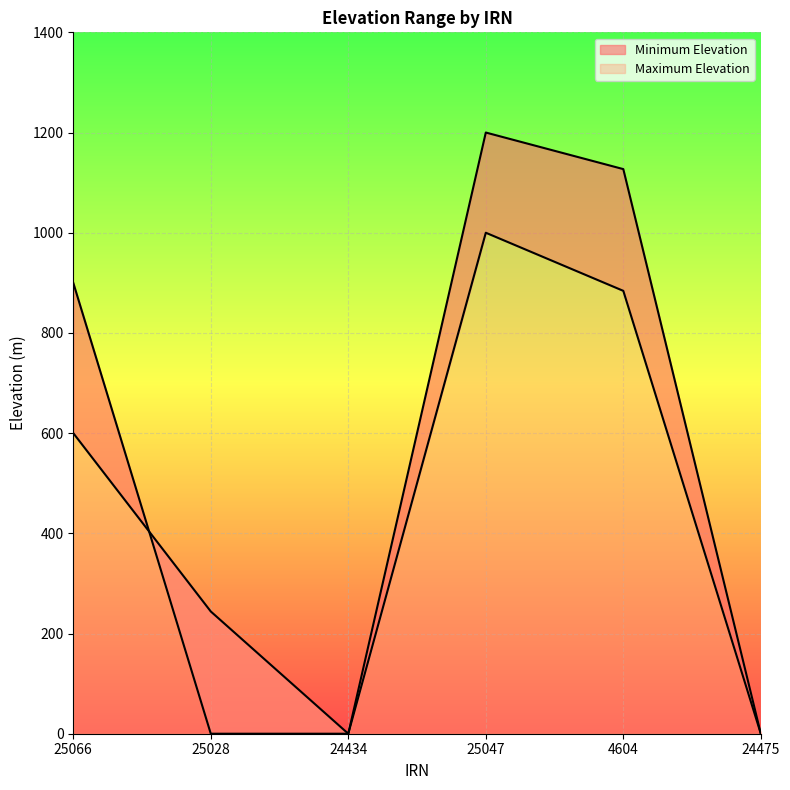

What is the difference between the maximum and minimum values in the Maximum Elevation series?

1200